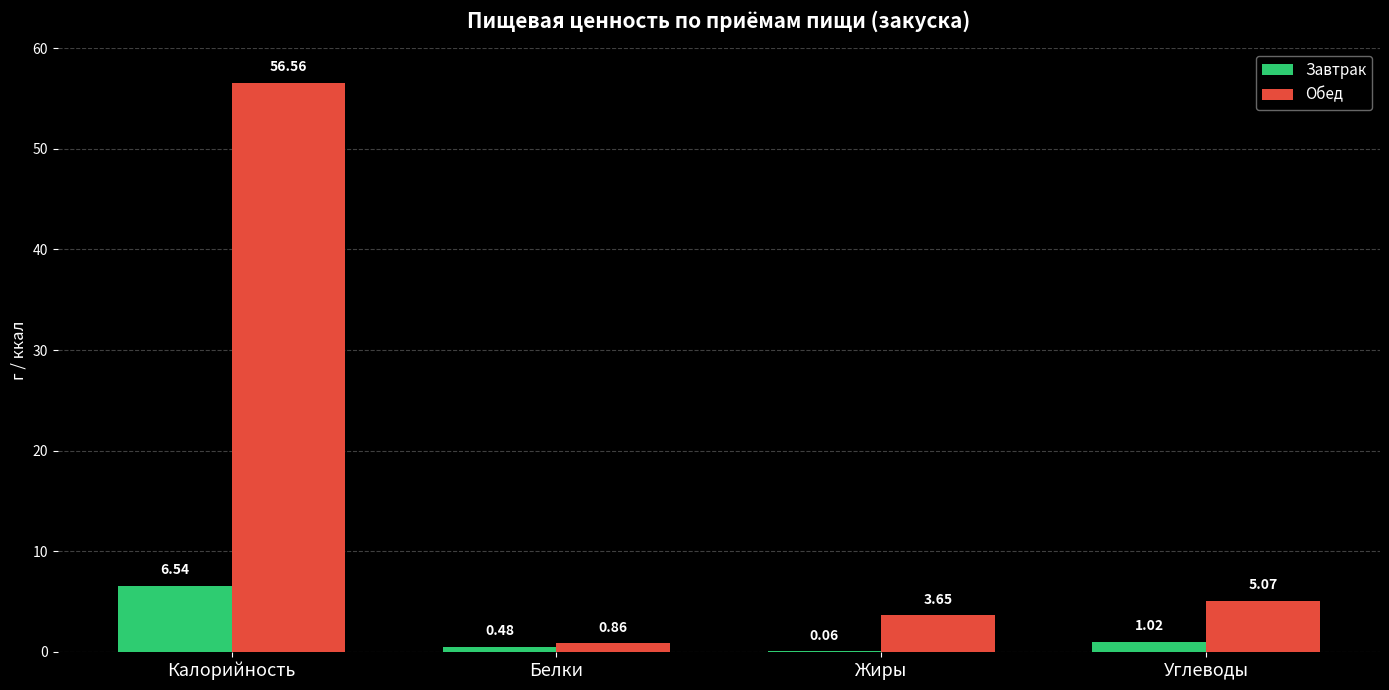

What is the sum of all Обед values?

66.1